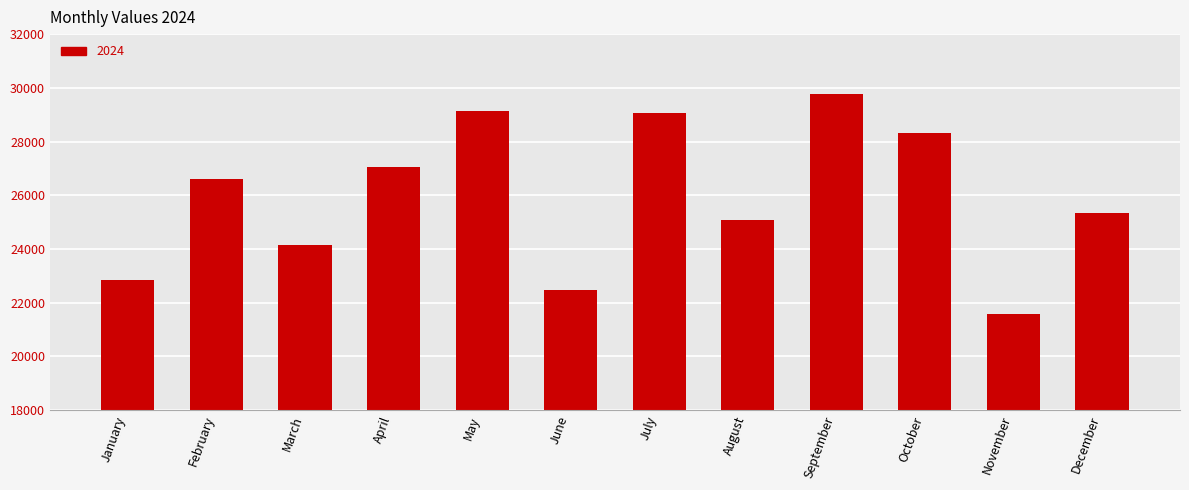

Which has a higher value, April or December?

April